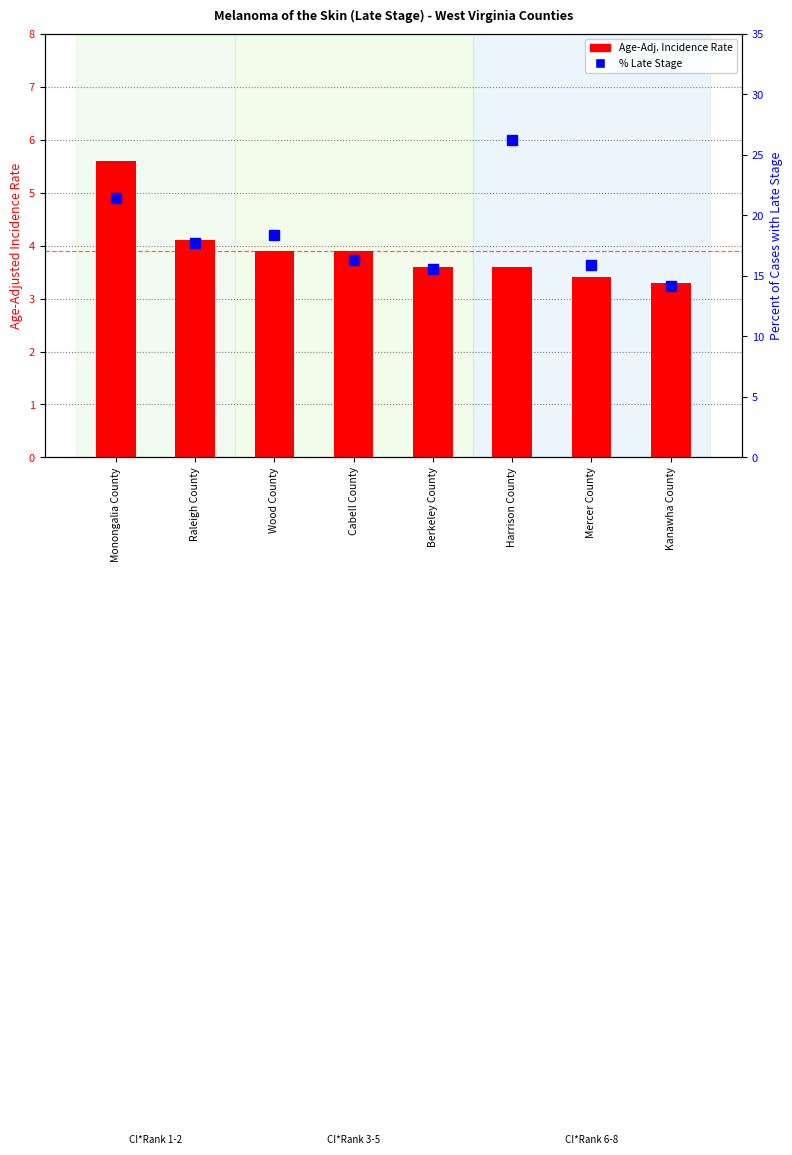

What is the spread (max minus min) of values at Cabell County?

12.4